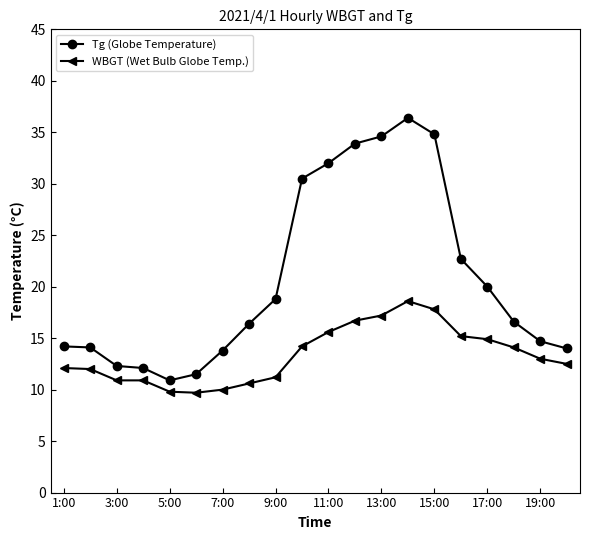

Which series has the largest range (max minus min)?

Tg (Globe Temperature)